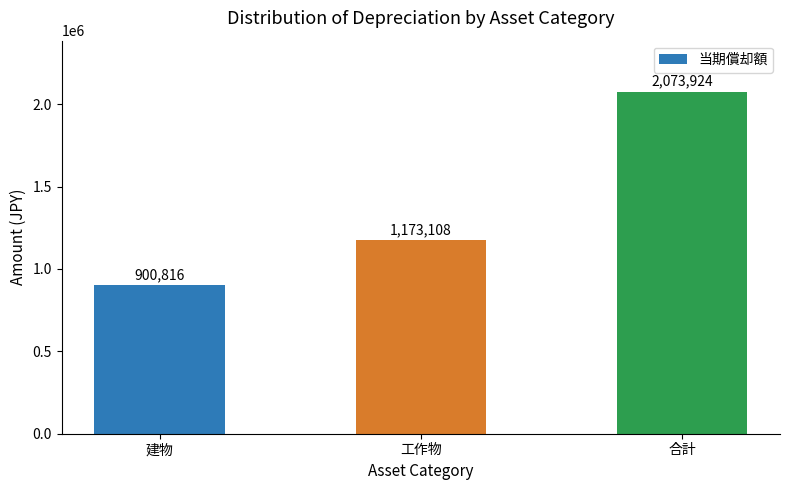

Reading left to right, list all the values displayed in this chart.

建物=900816	工作物=1173108	合計=2073924